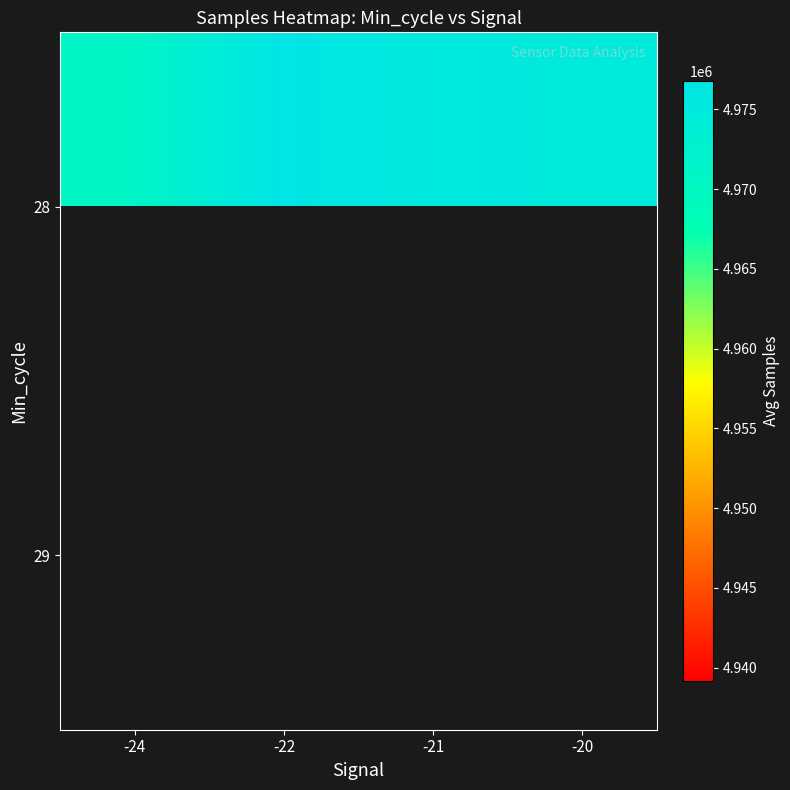

At which label is 28 closest to 4973910?

-20